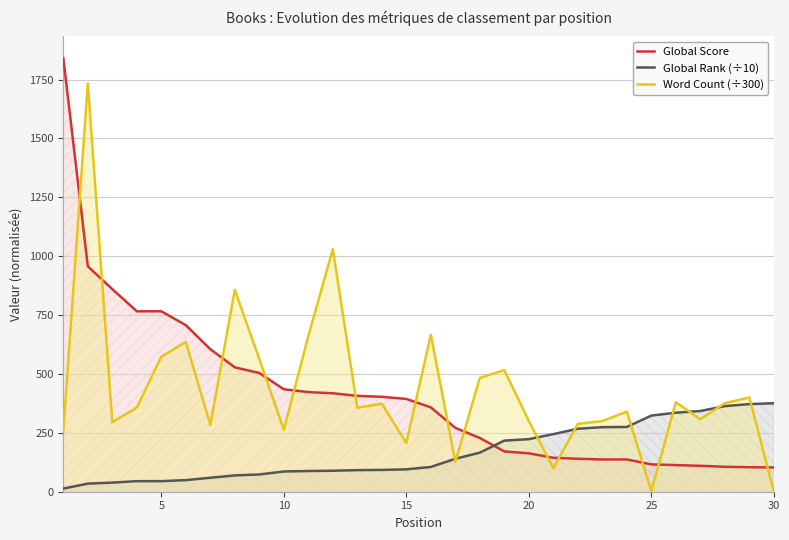

Count the number of data series in this chart.

3